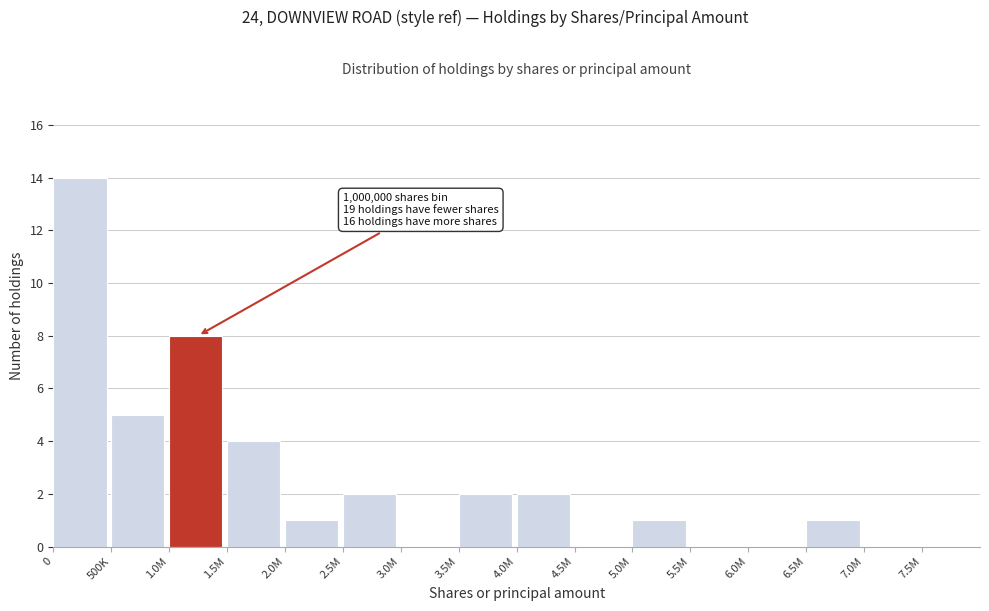

Reading left to right, list all the values displayed in this chart.

0=14	500K=5	1.0M=8	1.5M=4	2.0M=1	2.5M=2	3.0M=0	3.5M=2	4.0M=2	4.5M=0	5.0M=1	5.5M=0	6.0M=0	6.5M=1	7.0M=0	7.5M=0